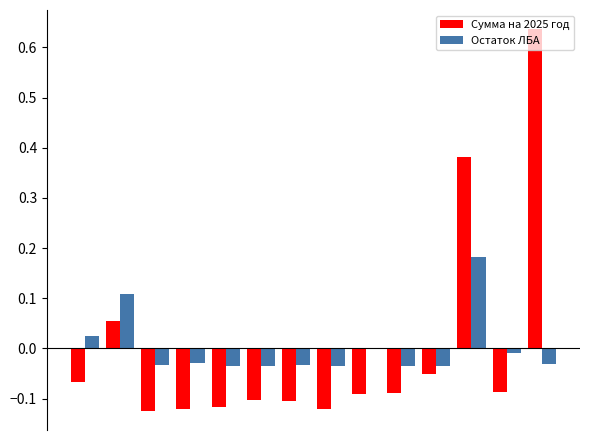

Rank the series by their maximum value, from lowest to highest.

Остаток ЛБА, Сумма на 2025 год